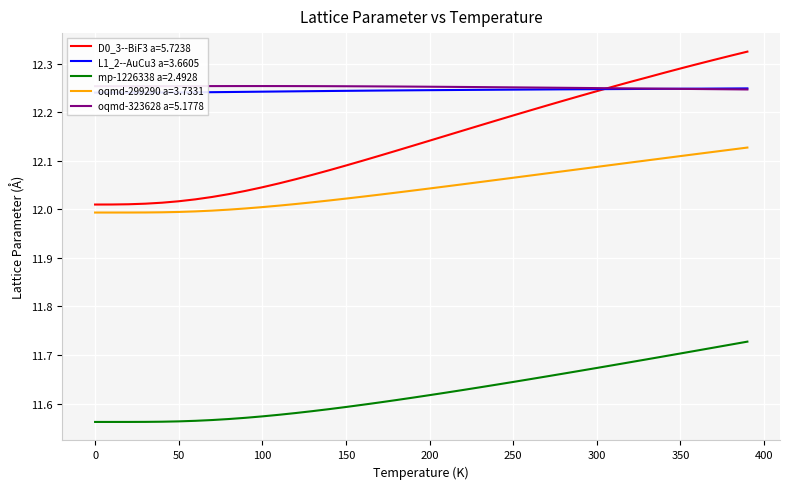

True or false: oqmd-323628 a=5.1778 has a value of 19.6 at 150.

False